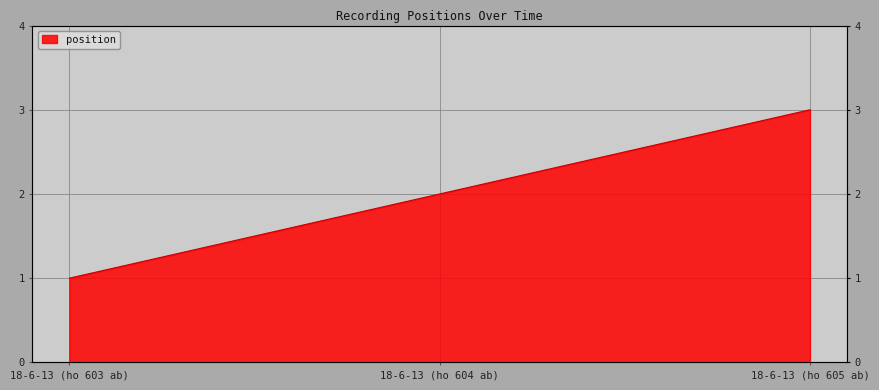

Does the chart display data point markers on the line(s)?

No